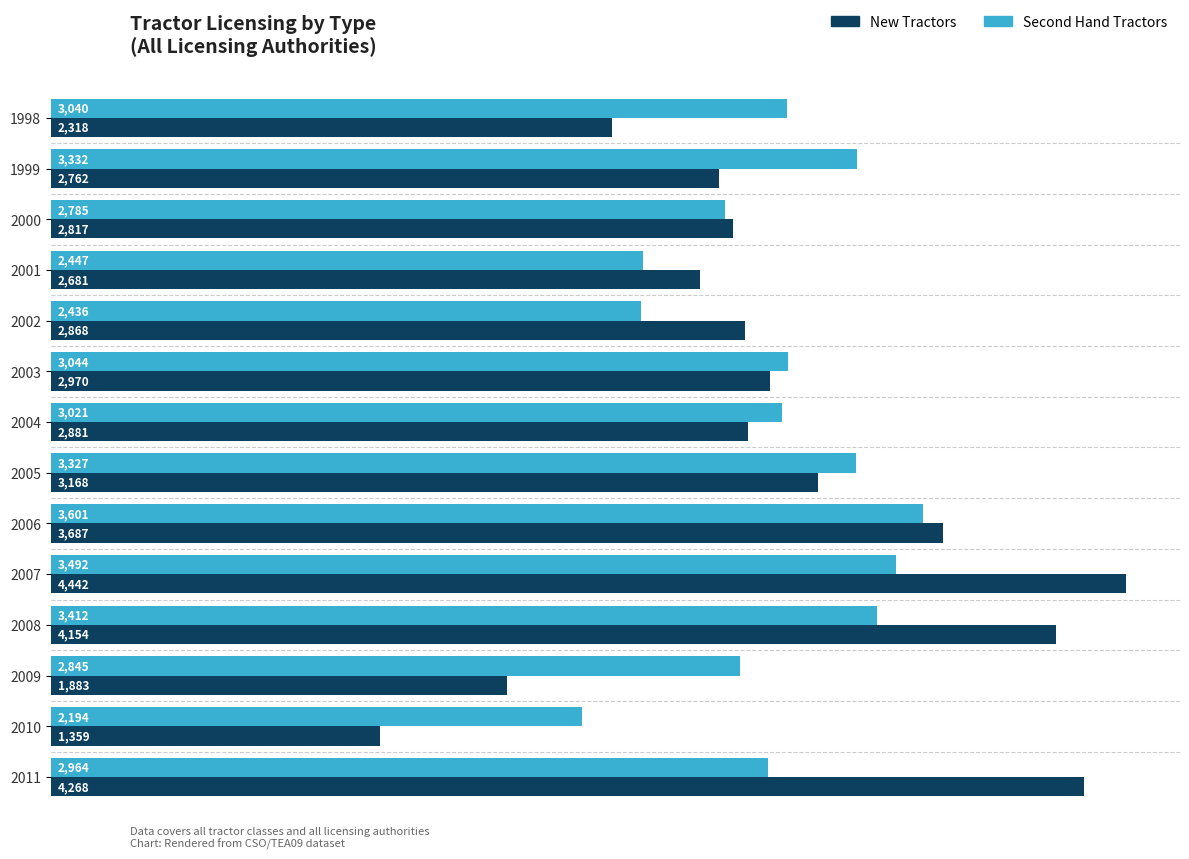

What is the difference between the second highest and second lowest values in the Second Hand Tractors series?

1056